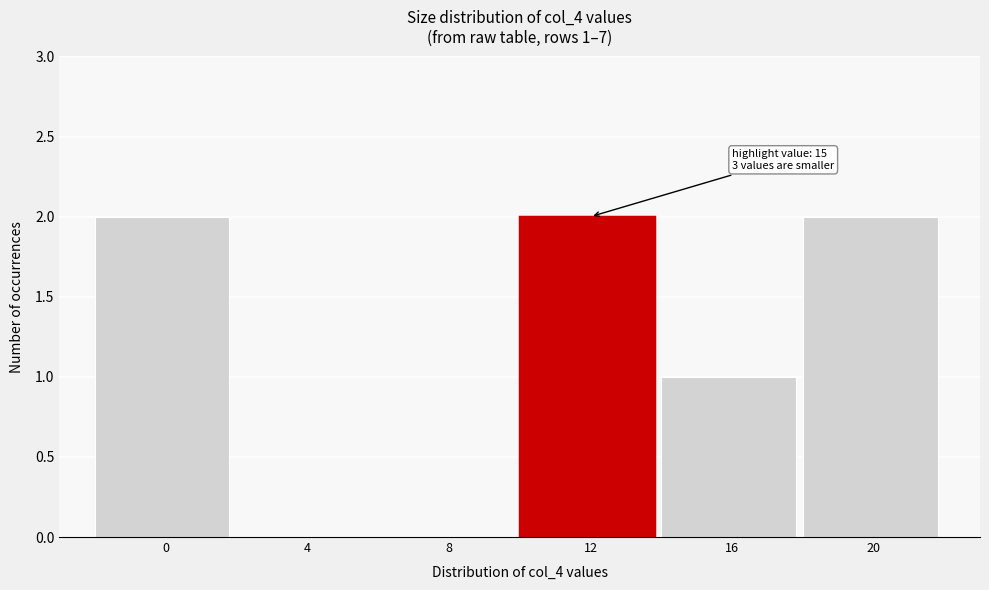

Reading right to left, list all the values displayed in this chart.

20=2	16=1	12=2	8=0	4=0	0=2